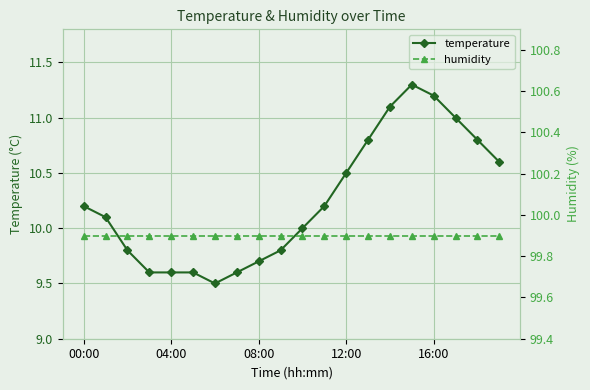

The temperature series shows 10.5 at 12:00. True or false?

True